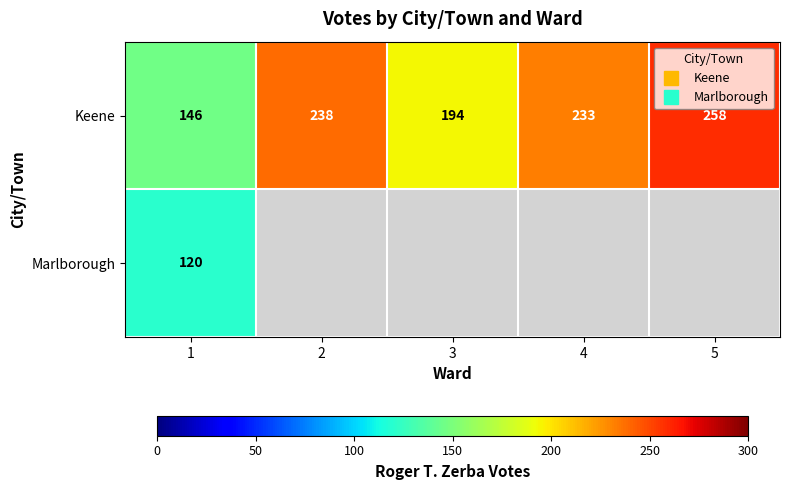

At 2, list the series in order from largest to smallest.

Keene, Marlborough